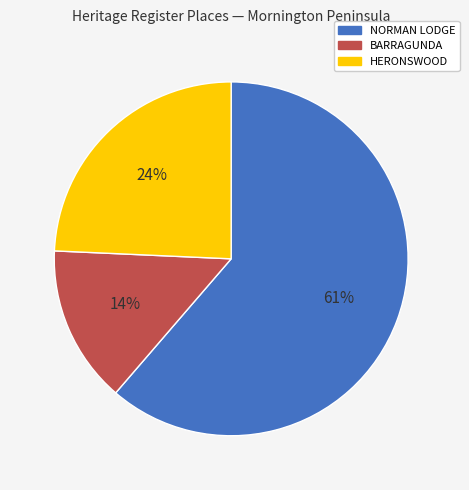

What is the largest slice in the pie chart?

NORMAN LODGE